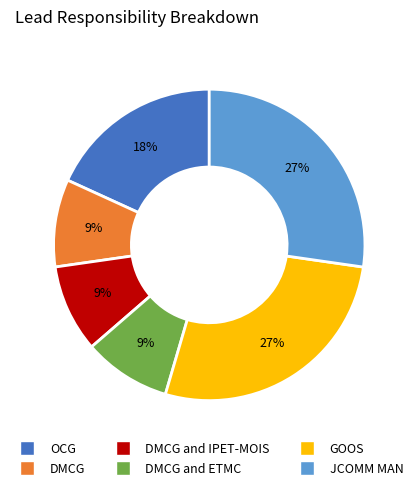

Count the number of slices in the pie.

6